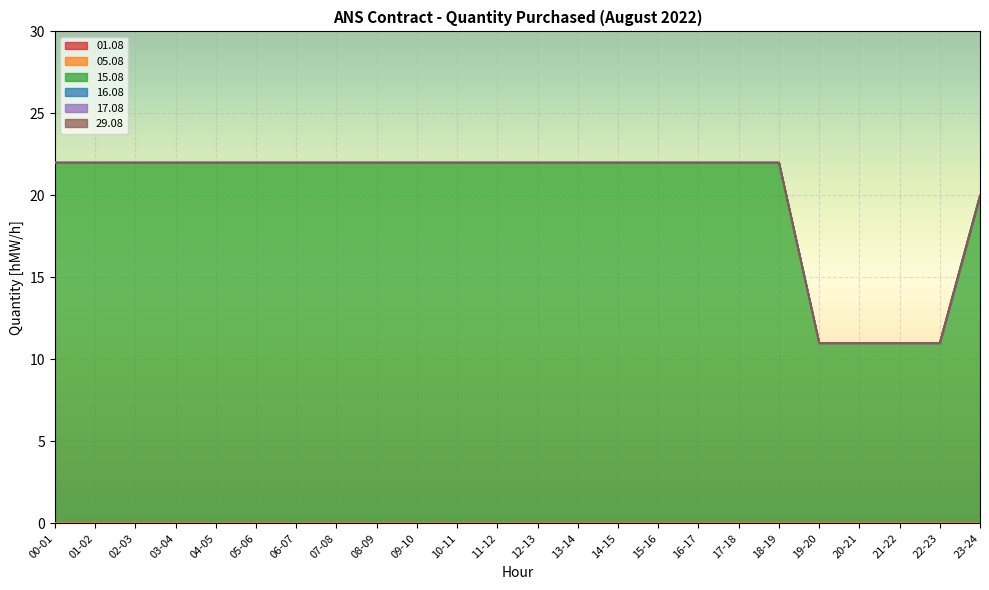

What is the total value across all series at 03-04?

22